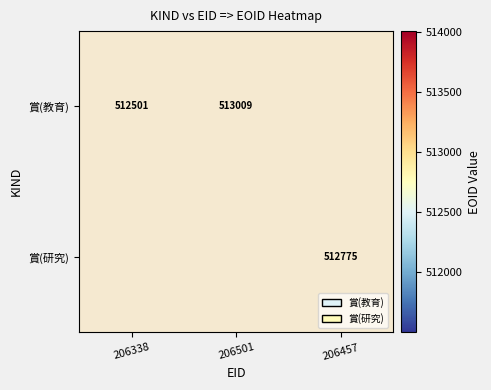

How many data points does each series have?

3